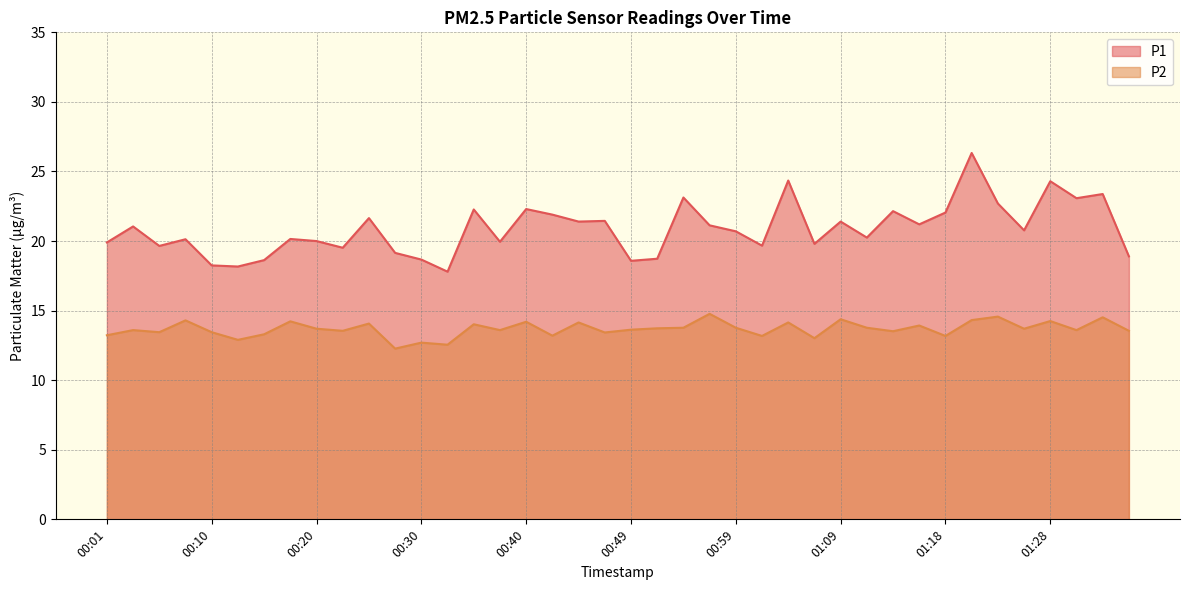

Reading left to right, transcribe all the data shown in this chart.

P1: 19.9	21.1	19.6	20.1	18.2	18.2	18.6	20.1	20.0	19.5	21.6	19.1	18.7	17.8	22.3	19.9	22.3	21.9	21.4	21.4	18.6	18.7	23.1	21.1	20.7	19.7	24.4	19.8	21.4	20.2	22.1	21.2	22.1	26.3	22.7	20.8	24.3	23.1	23.4	18.9
P2: 13.2	13.6	13.4	14.3	13.4	12.9	13.3	14.2	13.7	13.6	14.1	12.3	12.7	12.6	14.0	13.6	14.2	13.2	14.2	13.4	13.6	13.7	13.8	14.8	13.8	13.2	14.2	13.0	14.4	13.8	13.5	13.9	13.2	14.3	14.6	13.7	14.2	13.6	14.5	13.6